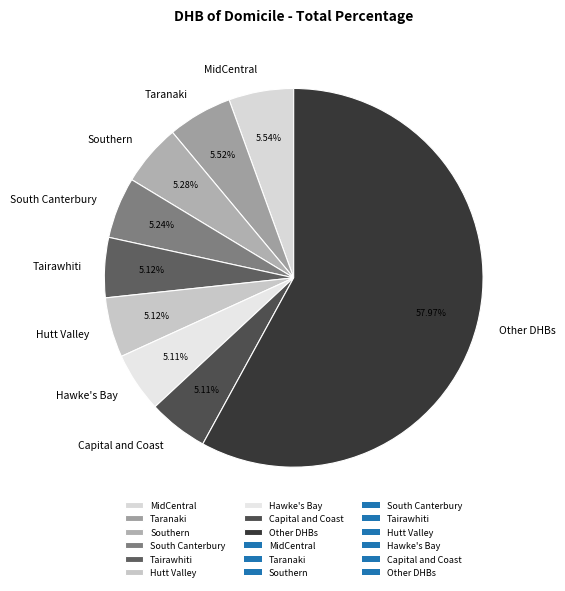

What is the largest slice in the pie chart?

Other DHBs